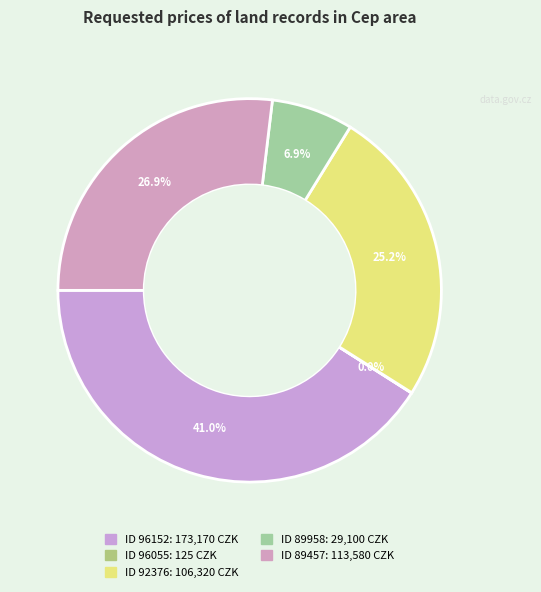

Count the number of slices in the pie.

5